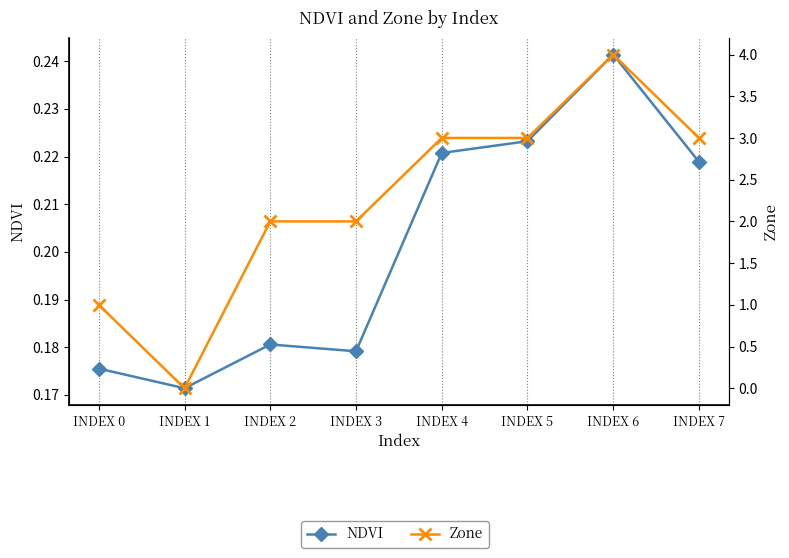

Where is the first local maximum for Zone?

INDEX 6